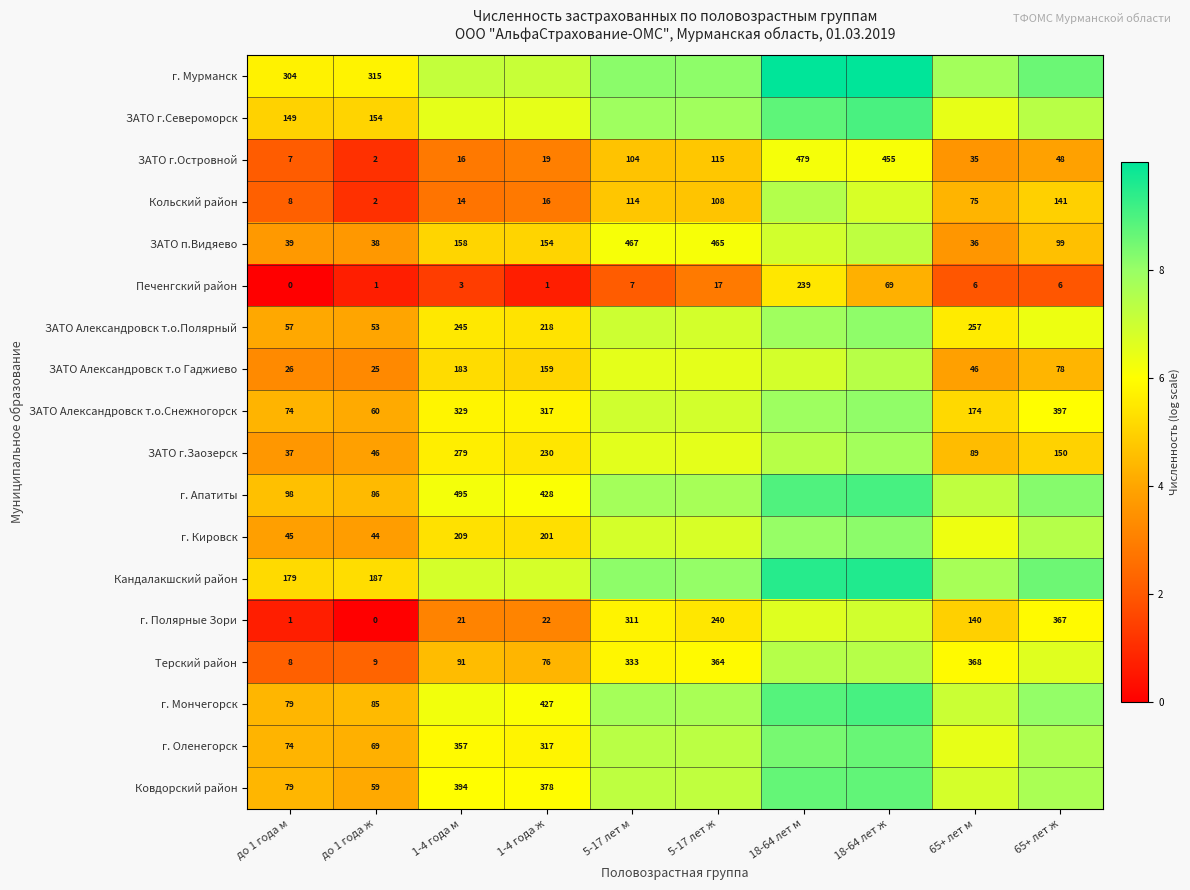

Is it true that Печенгский район equals 7.3 at 18-64 лет м?

False